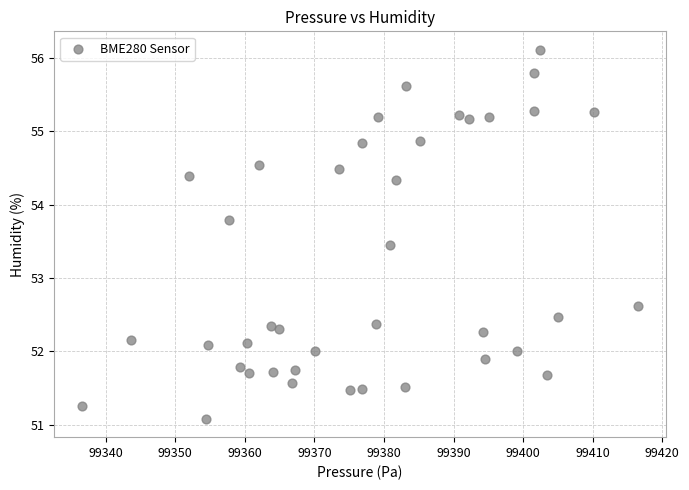

What Y value in the scatter plot is closest to 53?

52.6